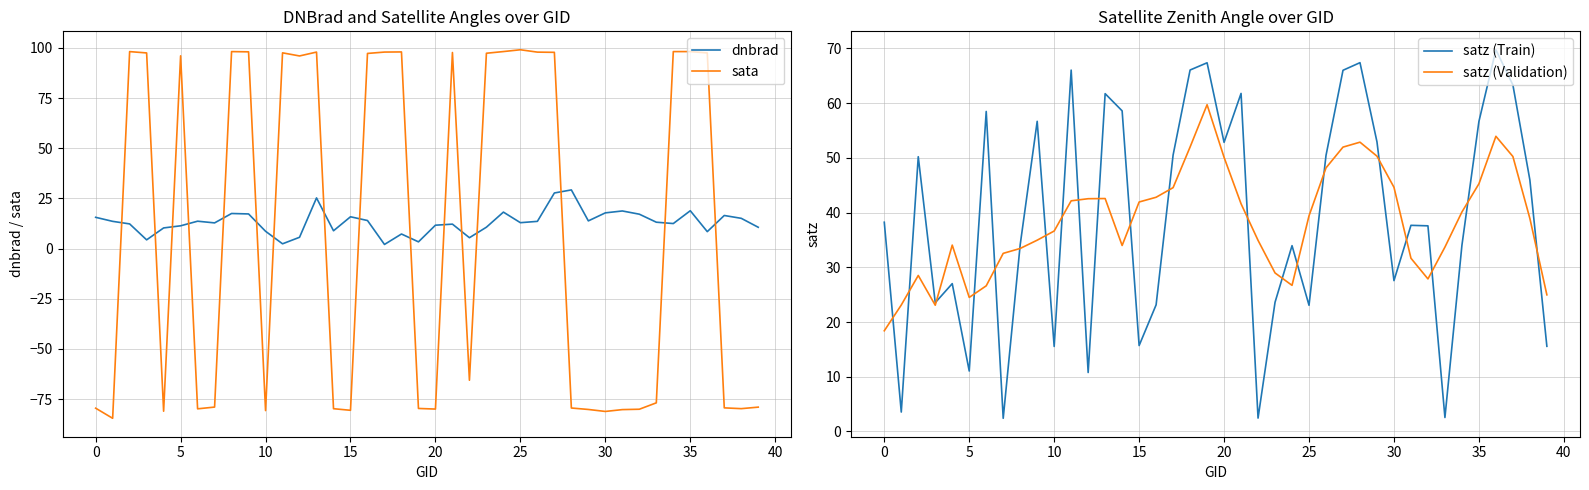

Count the number of categories in the chart.

40